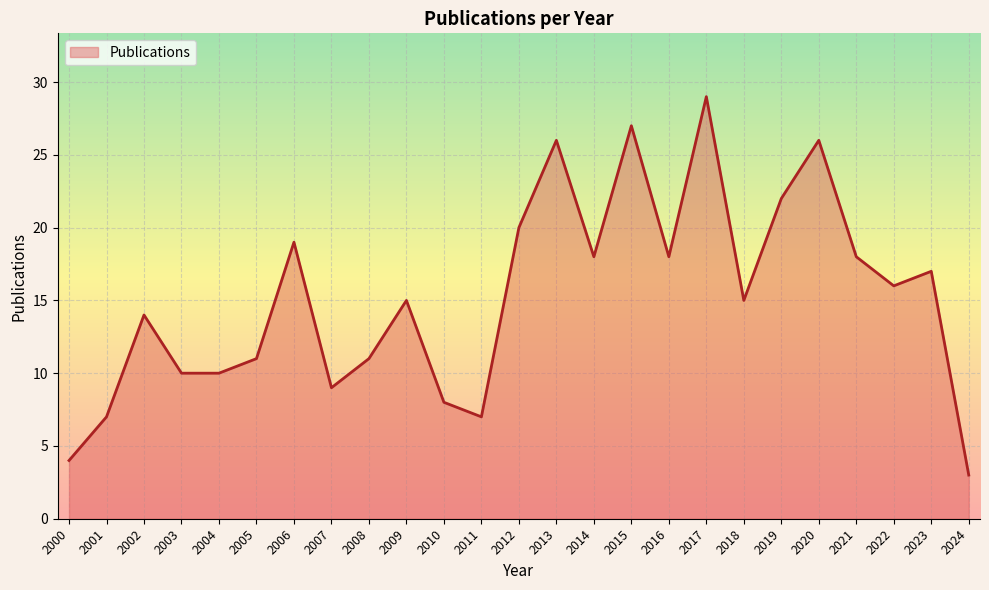

What is the ratio of the value at 2007 to the value at 2016?

0.5